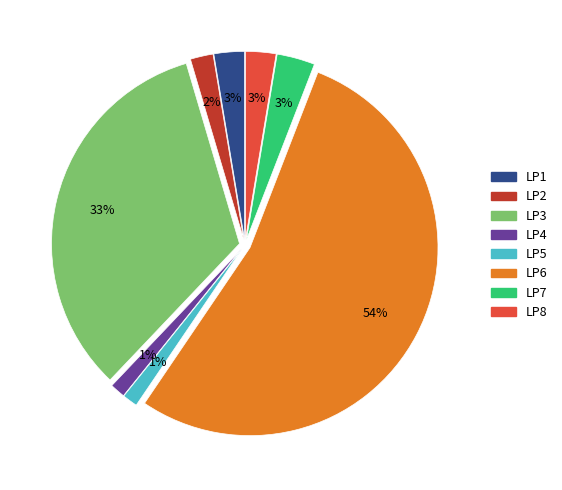

True or false: LP3 accounts for 46% of the total.

False